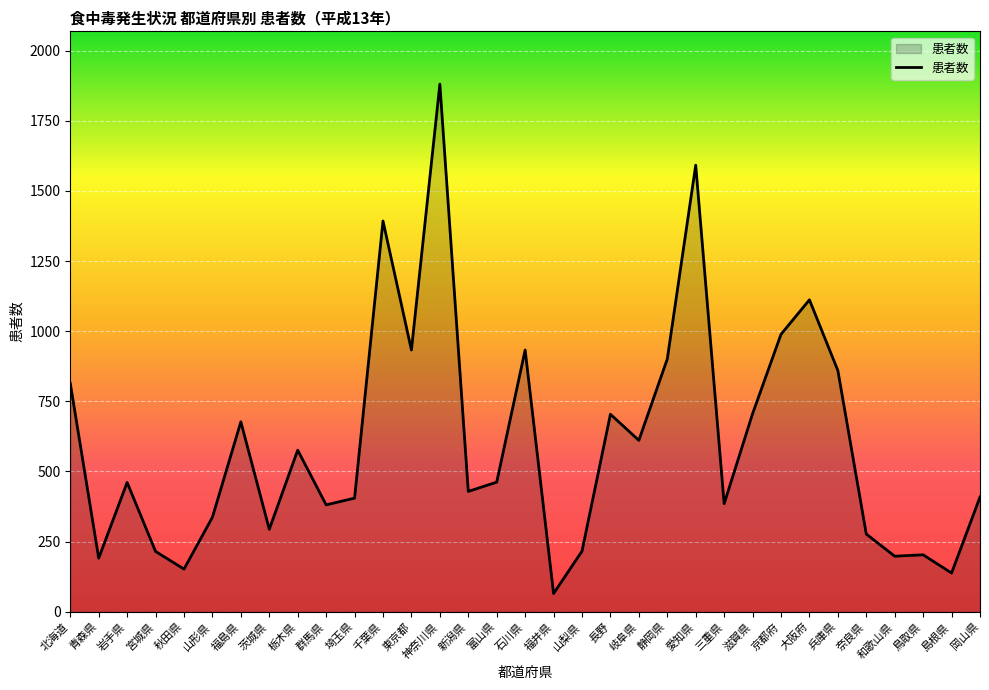

What is the average value?

603